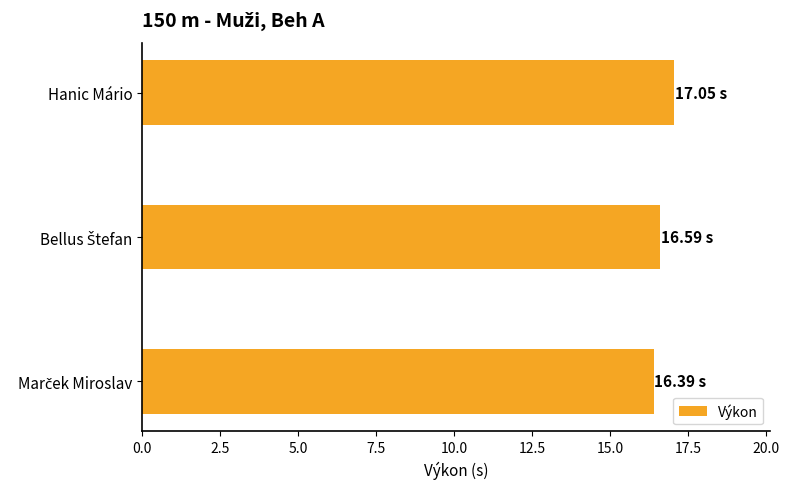

What is the difference between the maximum and minimum values?

0.7